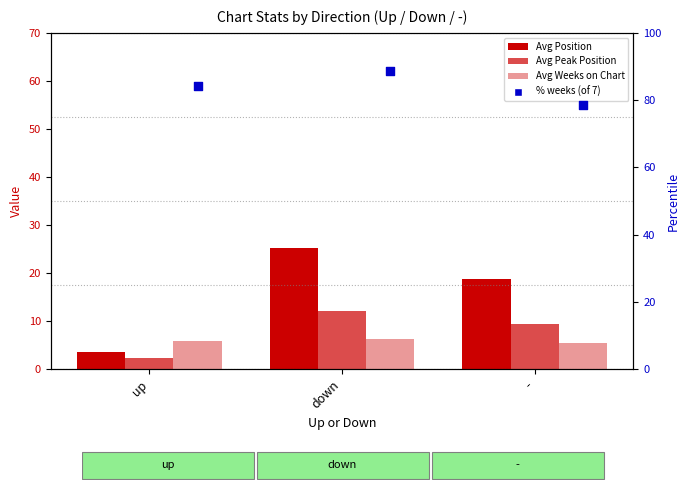

Which series has the largest Y range (max minus min)?

Avg Position